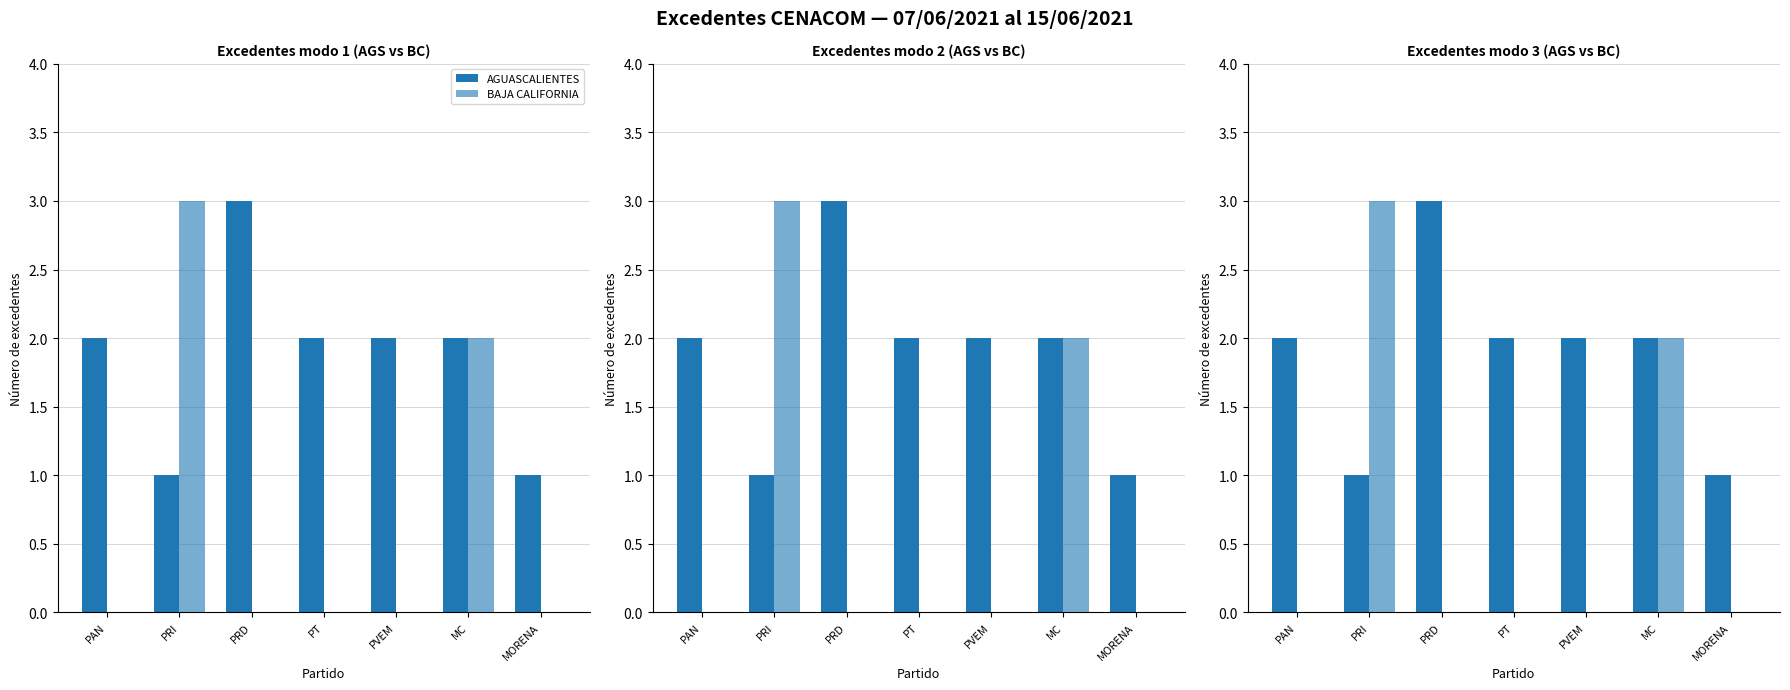

What is the label of the 5th bar from the left?

PVEM